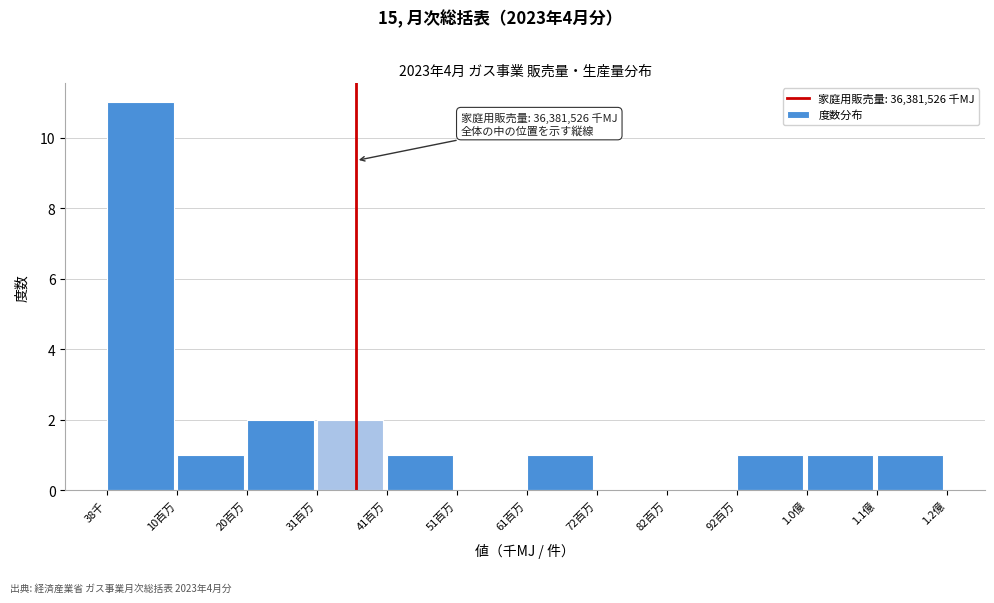

Reading right to left, extract all data points from this chart.

1.1億=1	1.0億=1	92百万=1	82百万=0	72百万=0	61百万=1	51百万=0	41百万=1	31百万=2	20百万=2	10百万=1	38千=11